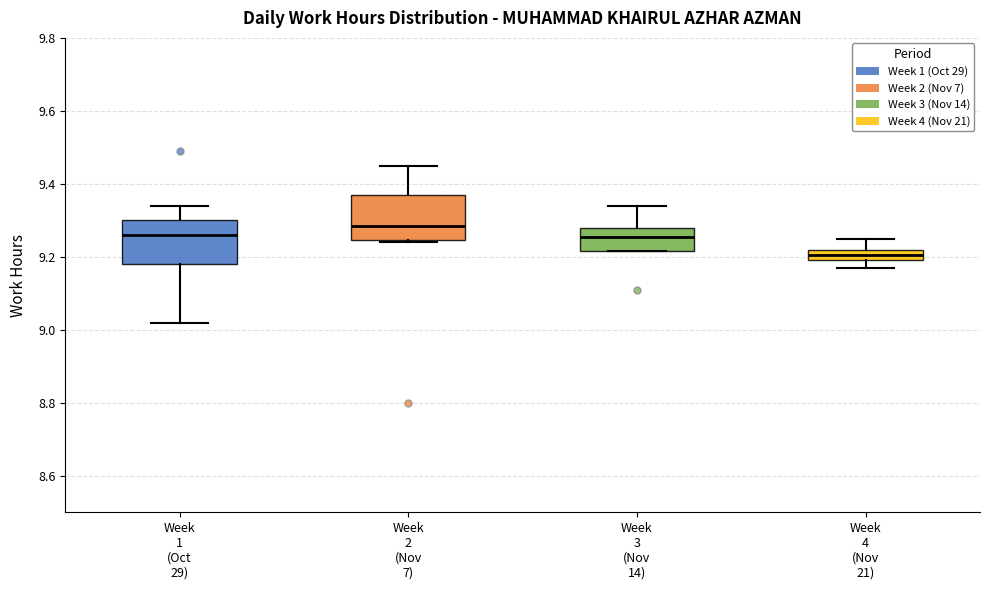

Where is the lower edge of the box for Week 4 (Nov 21) on the y-axis? The values are not printed on the chart, so give them approximately, as read against the axis.

9.20